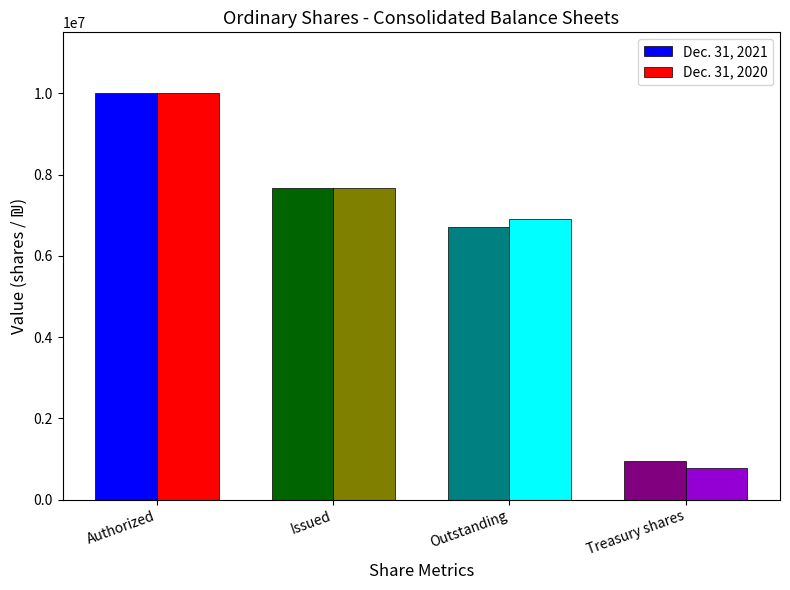

What are all the series names shown in the legend?

Dec. 31, 2021, Dec. 31, 2020